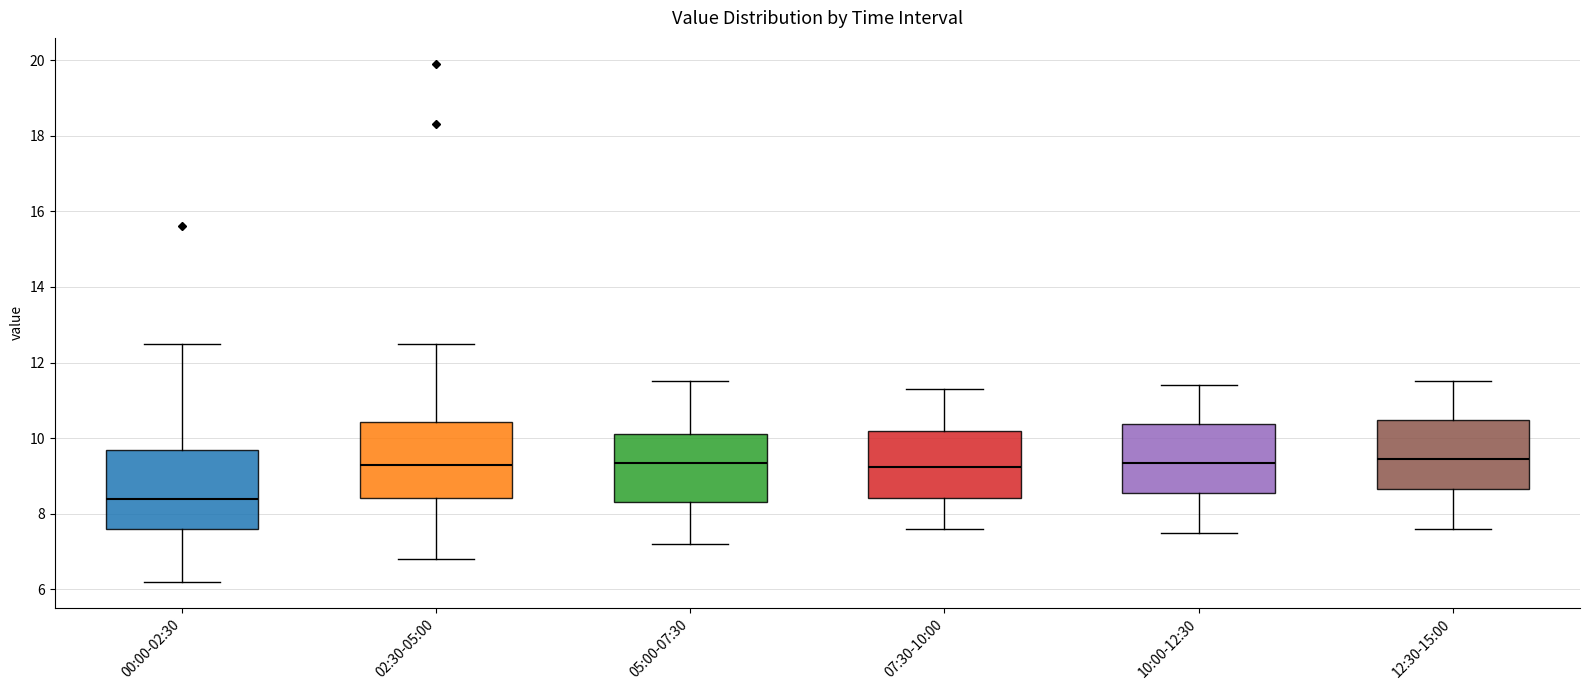

Which box's median line is the lowest?

00:00-02:30